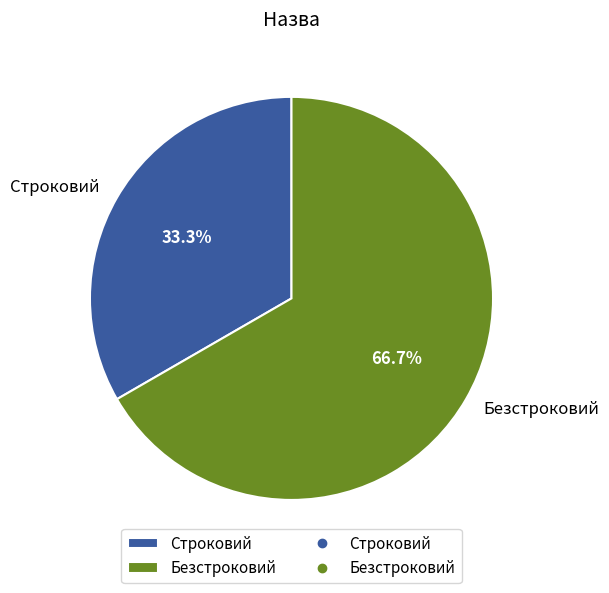

Does Безстроковий account for over 50% of the chart?

Yes